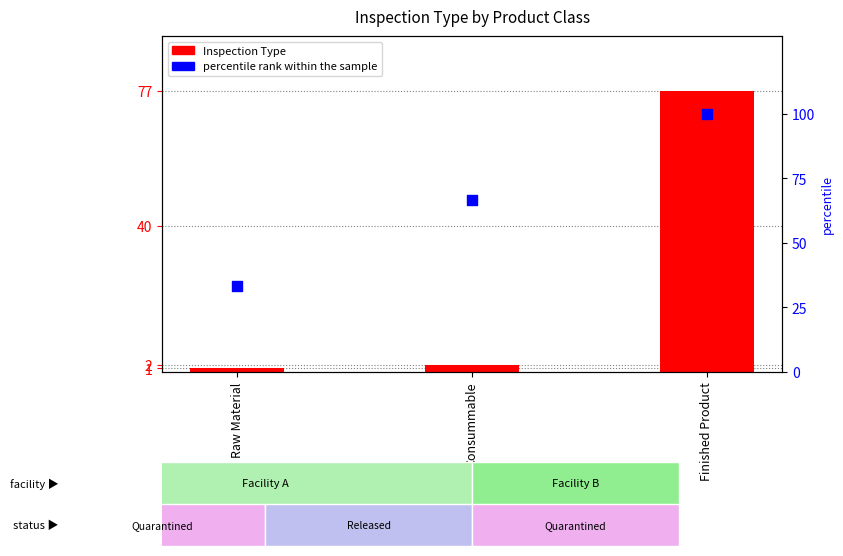

At which category is the sum across all series the highest?

Finished Product